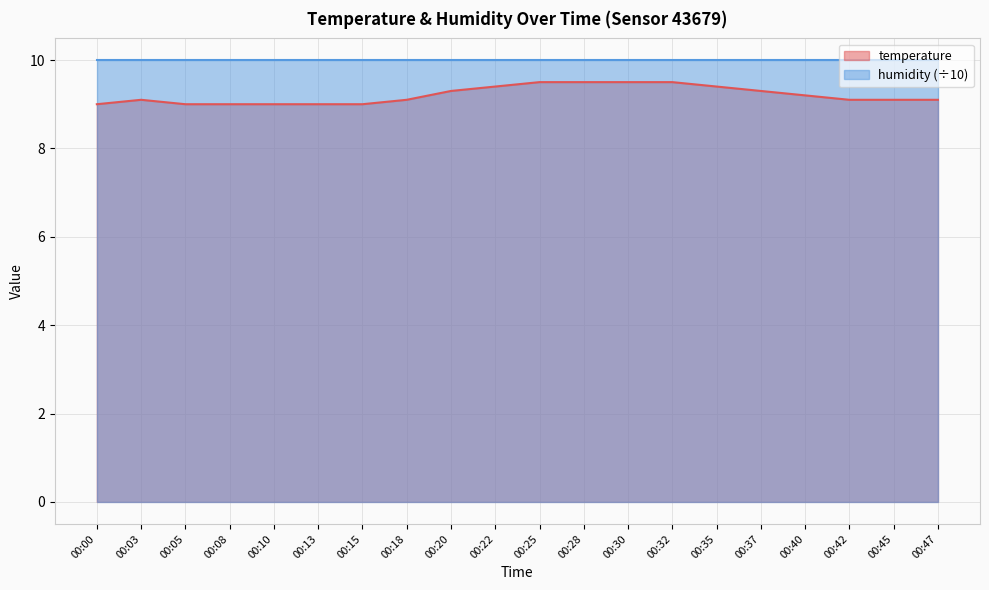

The value at 00:42 is 2.6. True or false?

False